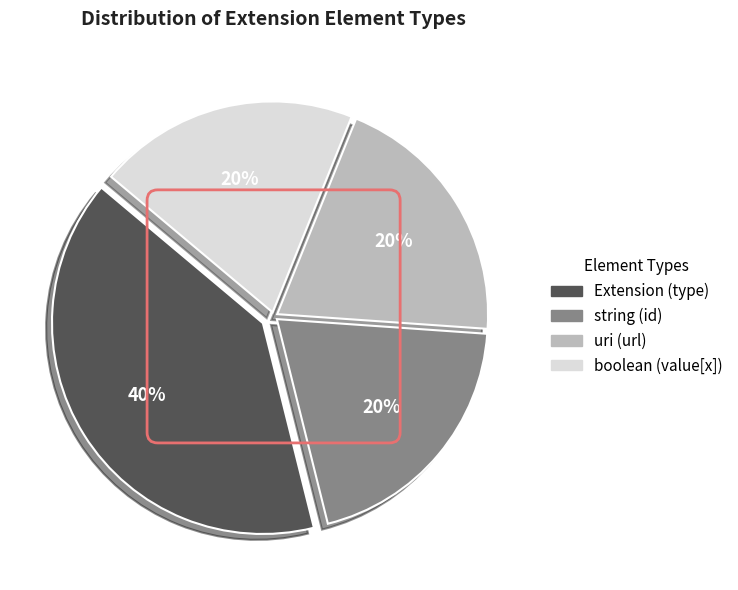

To the nearest percent, what is the difference between the largest and smallest slice percentages?

20%